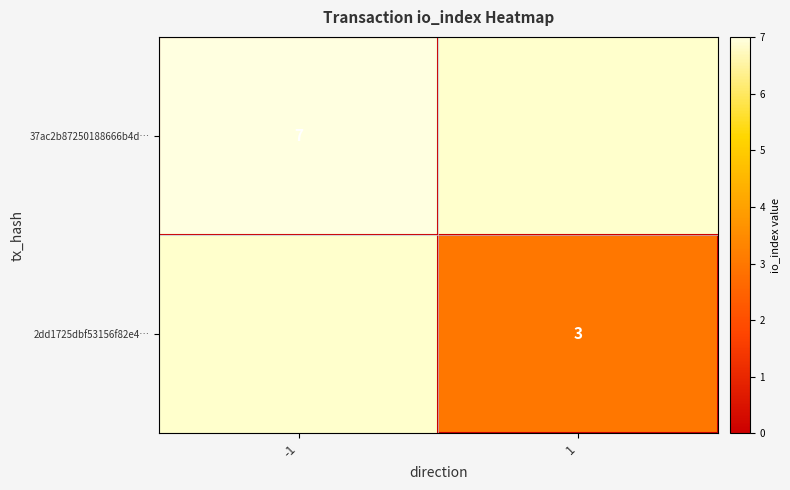

At how many categories does at least one series exceed 0?

2